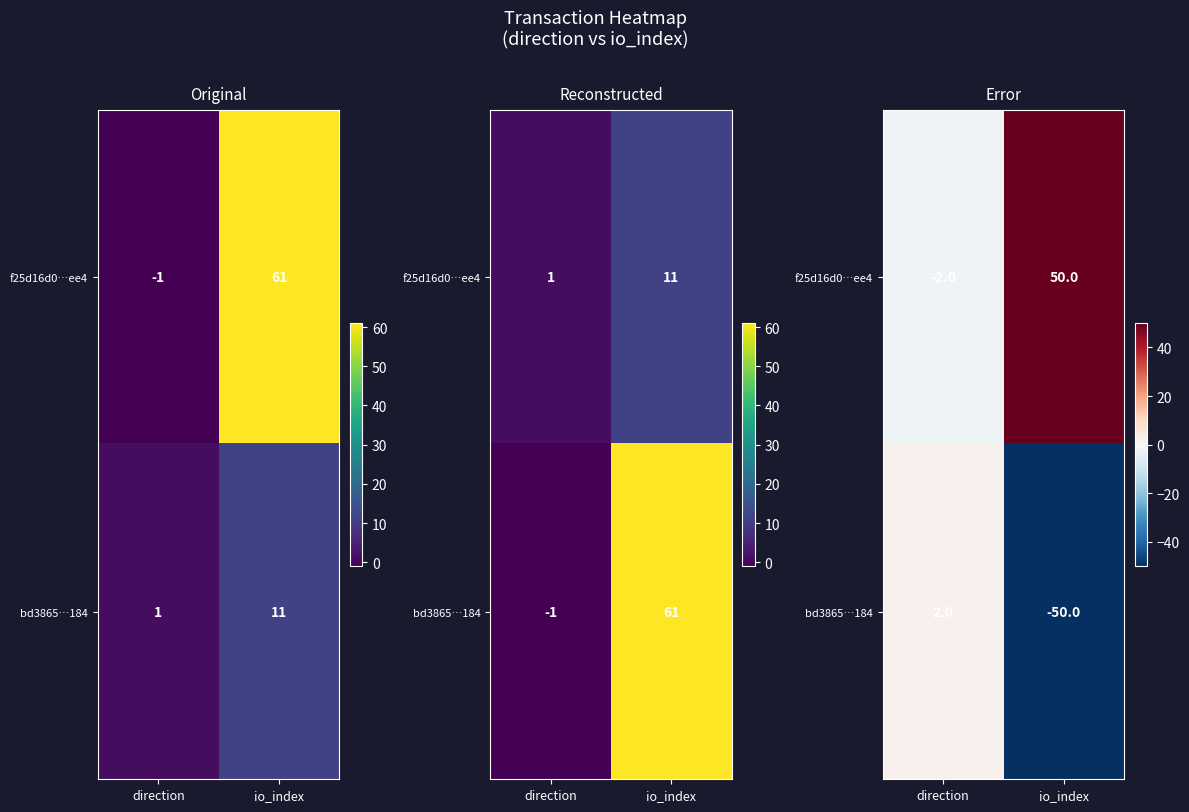

How many values in f25d16d0…ee4 are above zero?

1